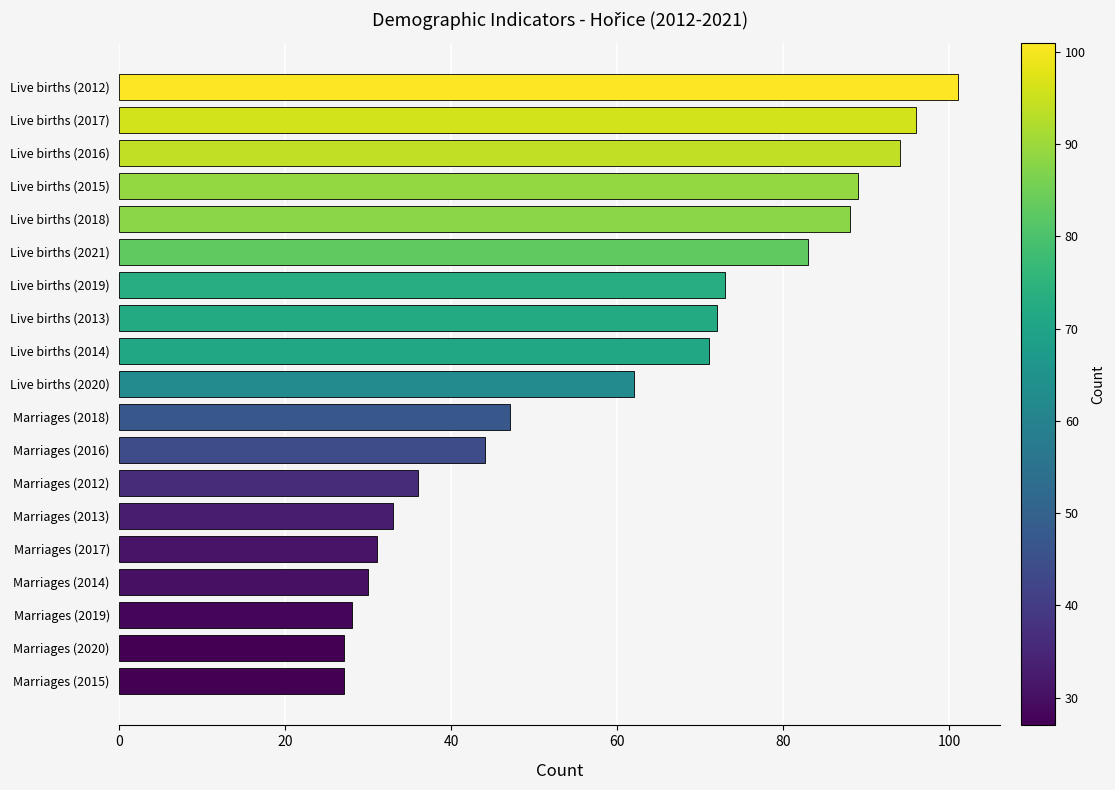

What is the label of the 7th bar from the top?

Live births (2019)